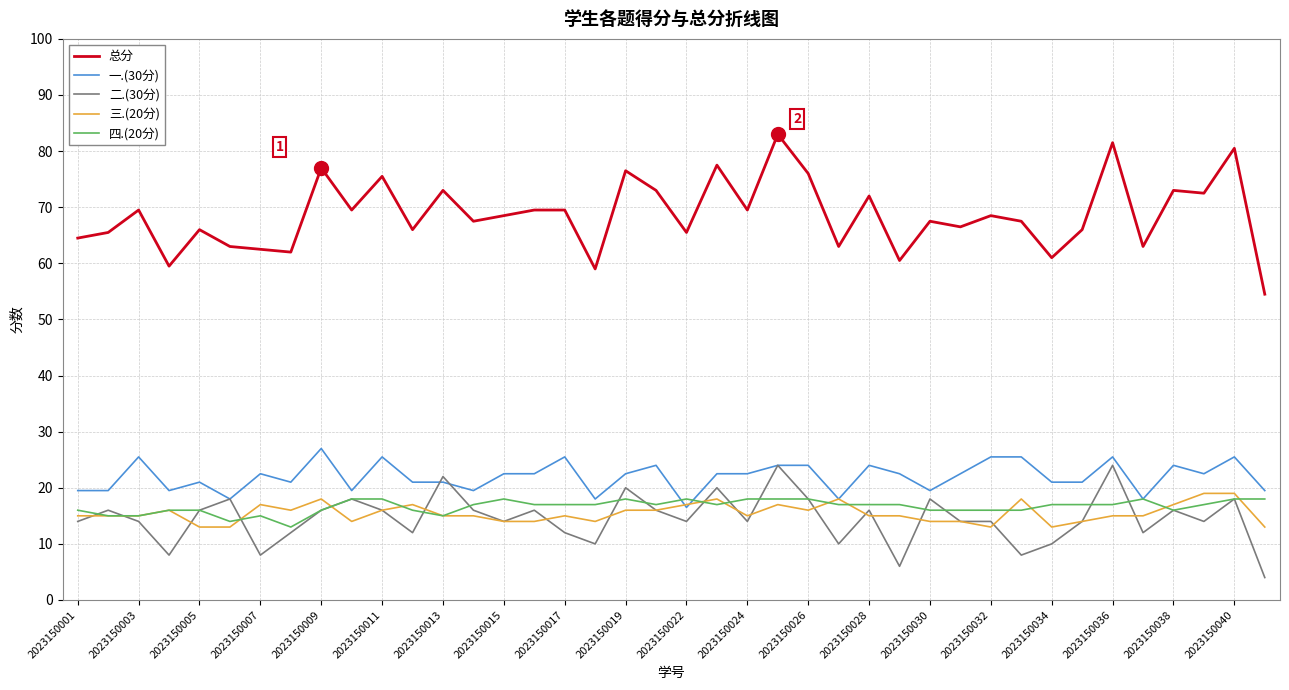

What is the smallest value displayed?

4.0